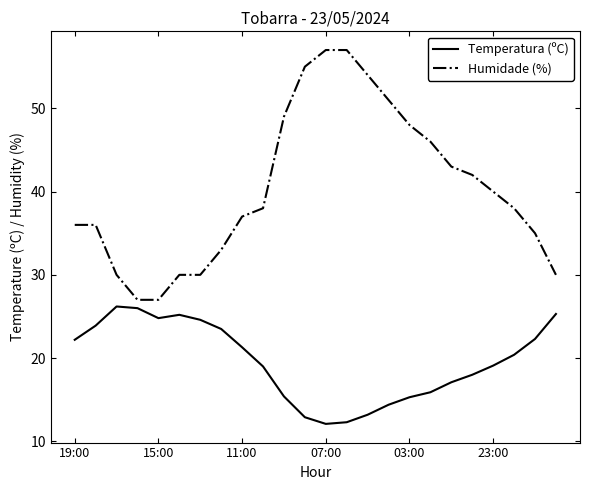

What is the minimum value shown in the chart?

12.1